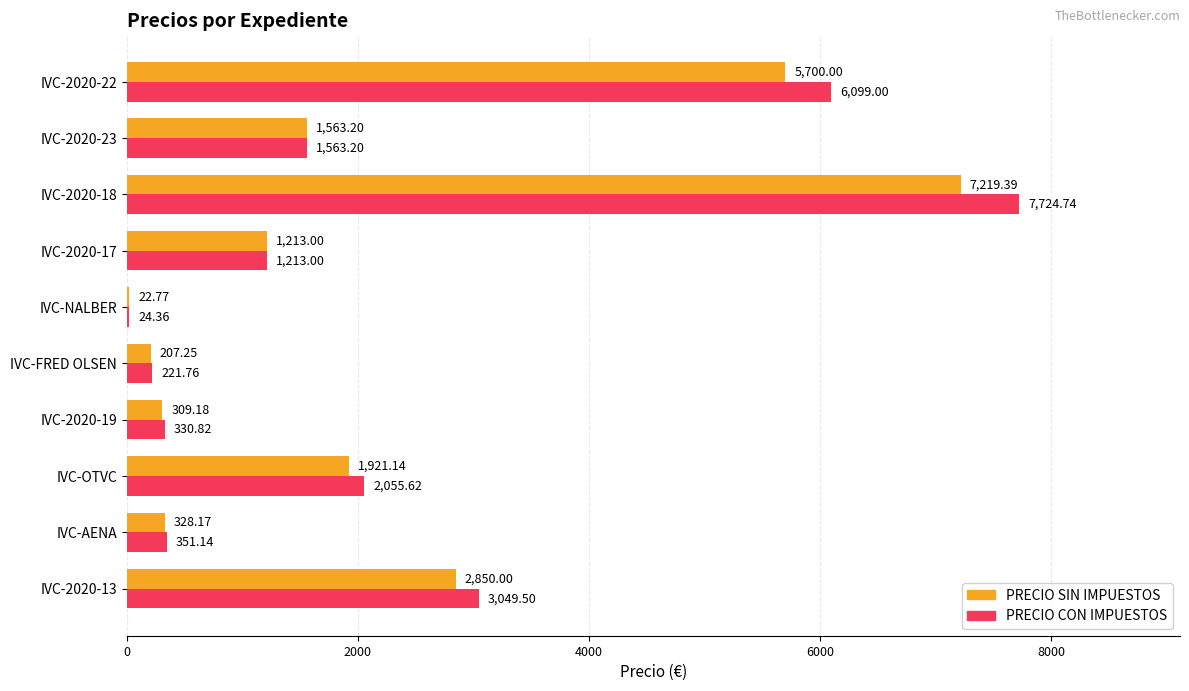

Is the value of PRECIO CON IMPUESTOS at IVC-2020-13 greater than the value of PRECIO SIN IMPUESTOS at IVC-2020-13?

Yes